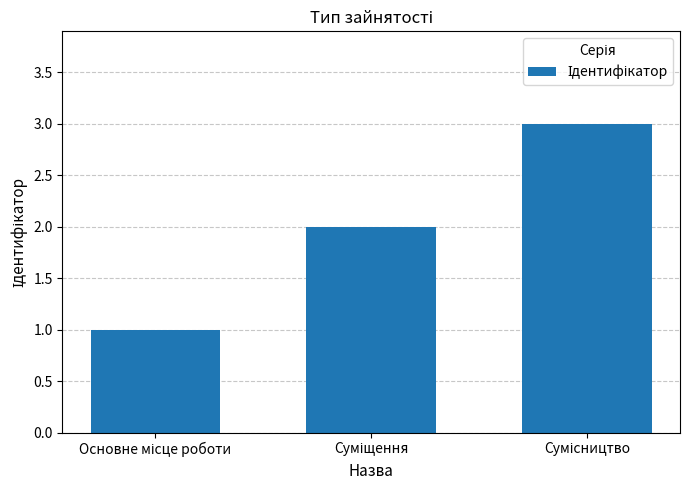

Are the bars horizontal?

No